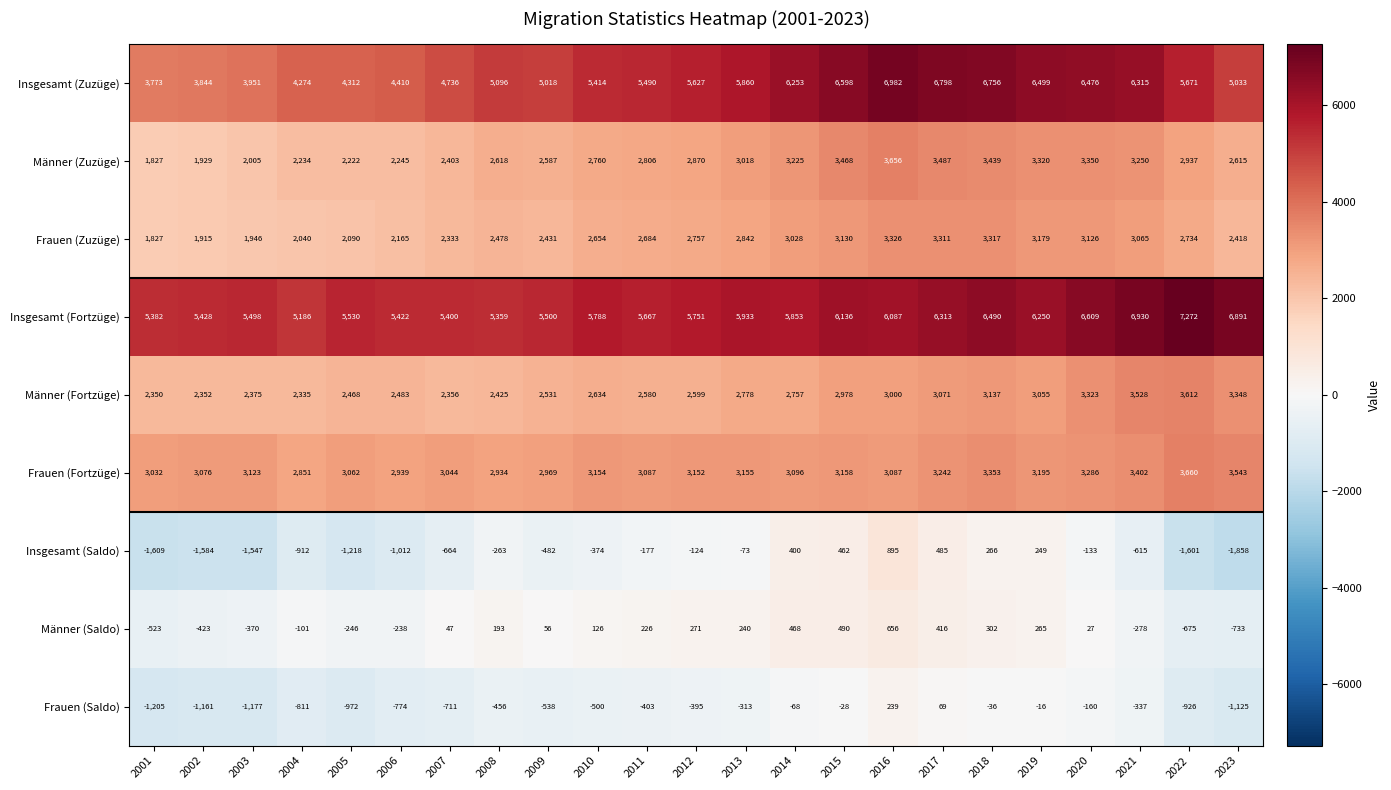

What is the difference between the highest and lowest values at 2015?

6626